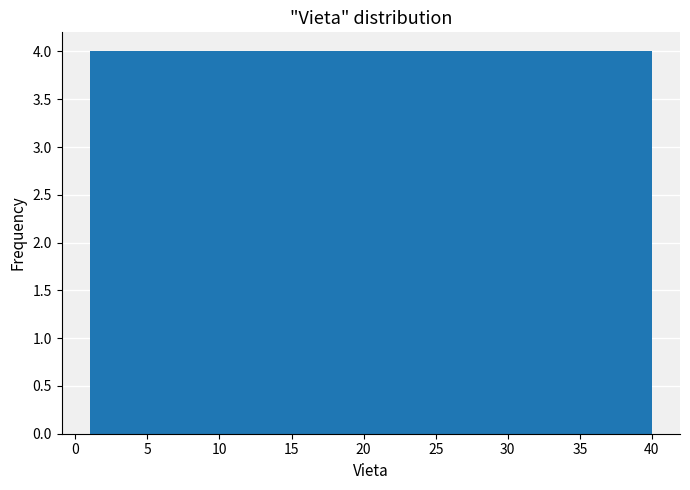

What is the height of the bar covering 24.4 to 28.3 on the x-axis? Neither the bar edges nor the heights are printed on the chart, so give them approximately, as read against the axes.

4